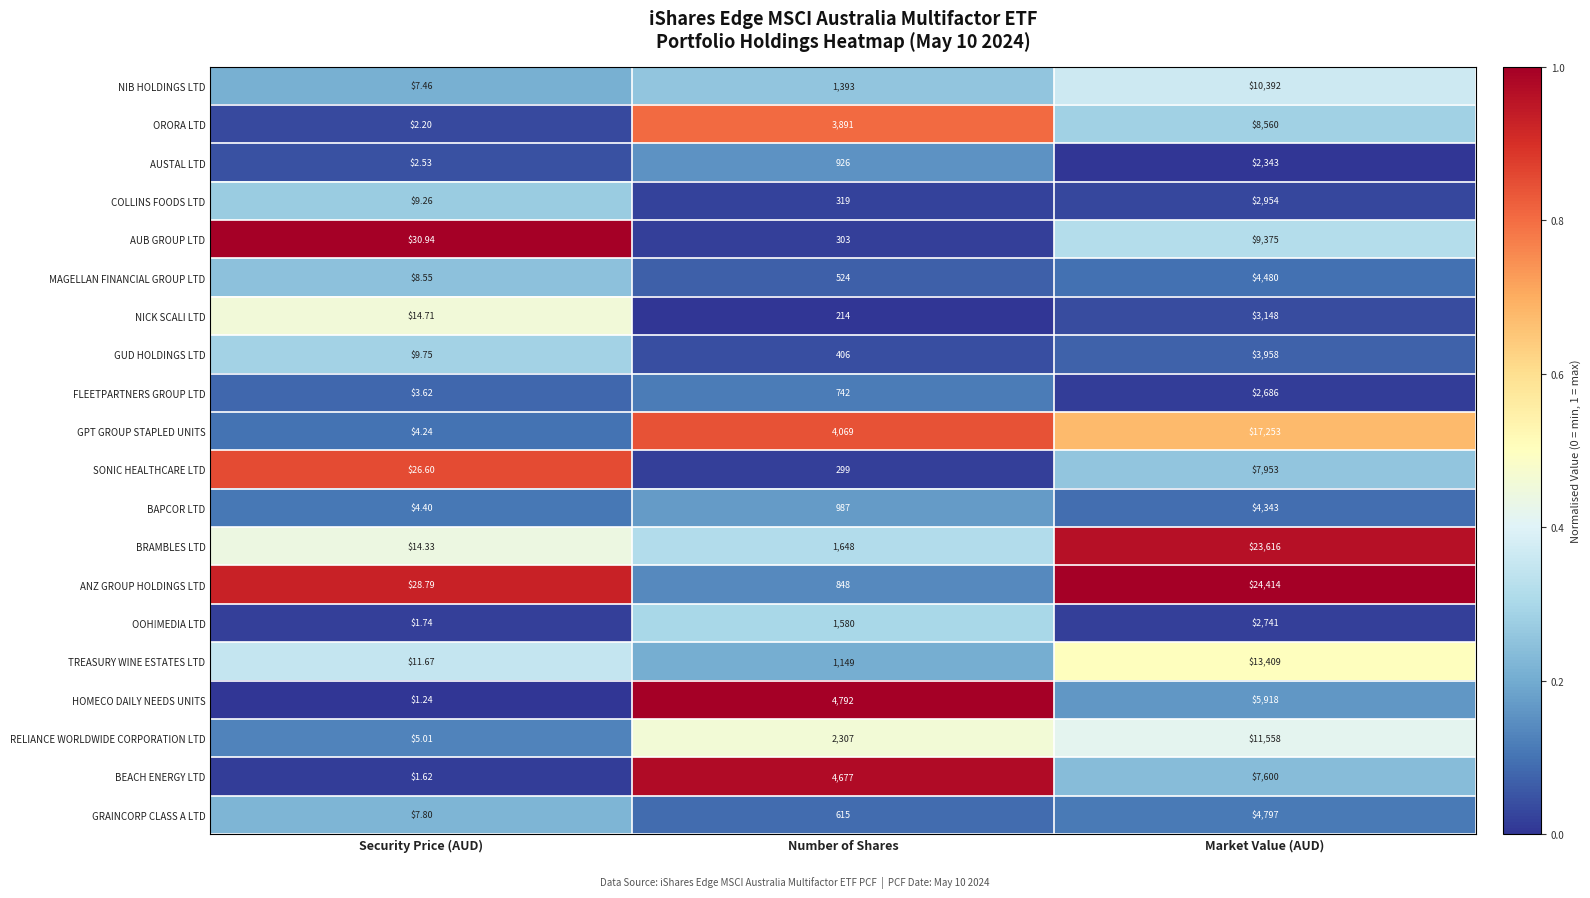

Is the value of GUD HOLDINGS LTD at Market Value (AUD) greater than the value of SONIC HEALTHCARE LTD at Security Price (AUD)?

Yes